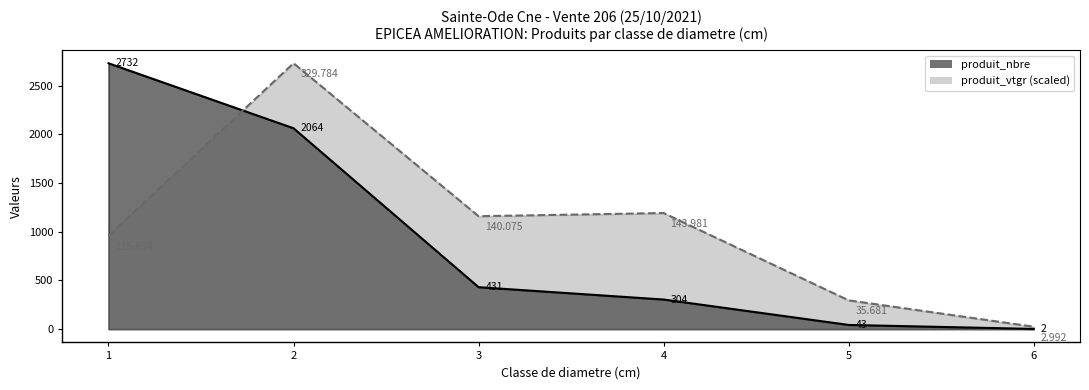

What is the difference between the produit_nbre values at 4 and 3?

127.0